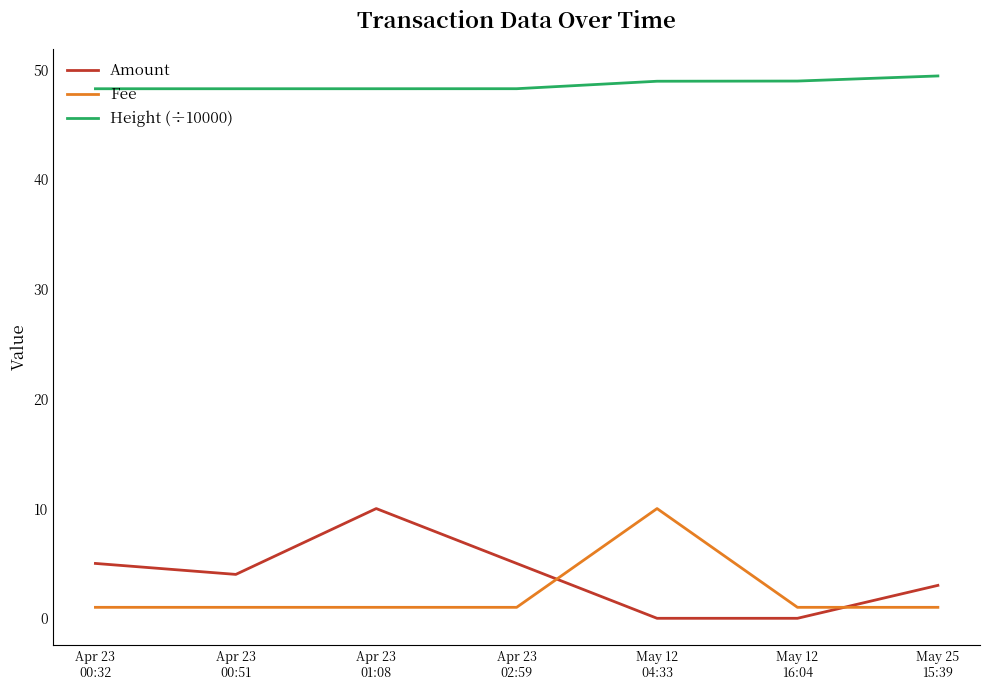

What is the sum of all Height (÷10000) values?

340.3